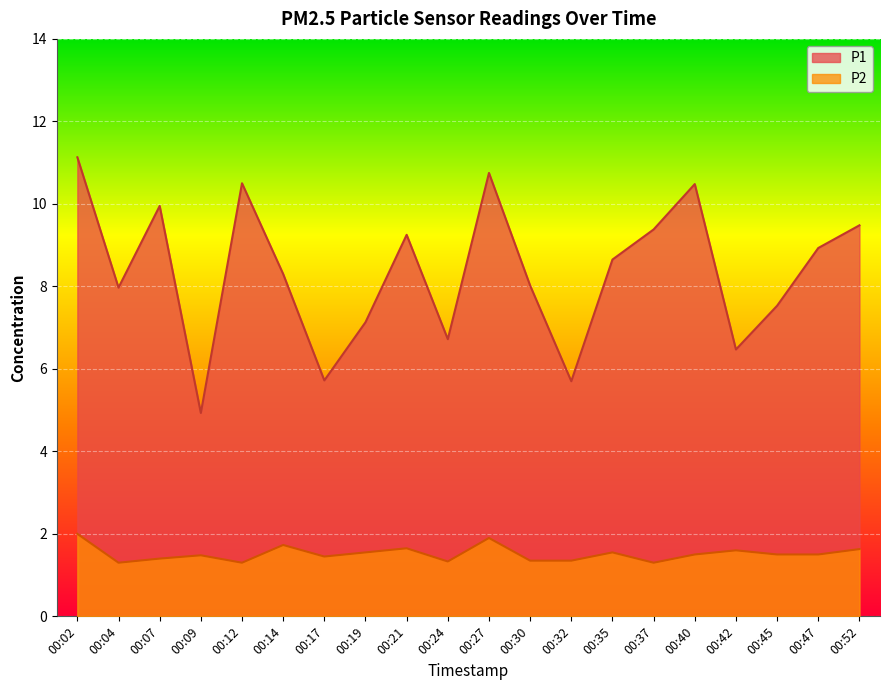

What is the difference between the maximum and minimum values in the P2 series?

0.7